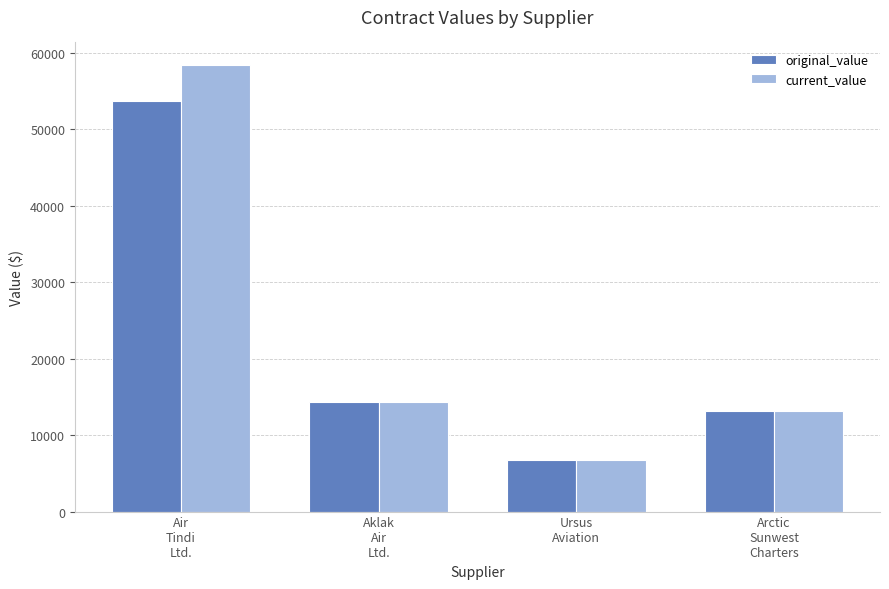

What position from the right is Air
Tindi
Ltd.?

4